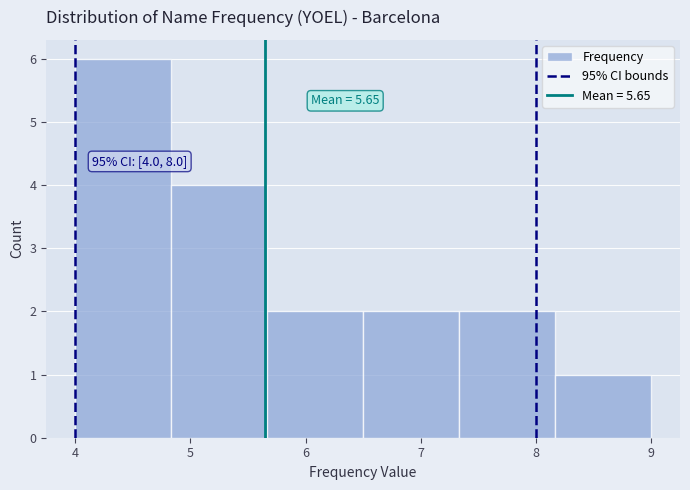

Which range on the x-axis has the tallest bar?

4.0 to 4.8